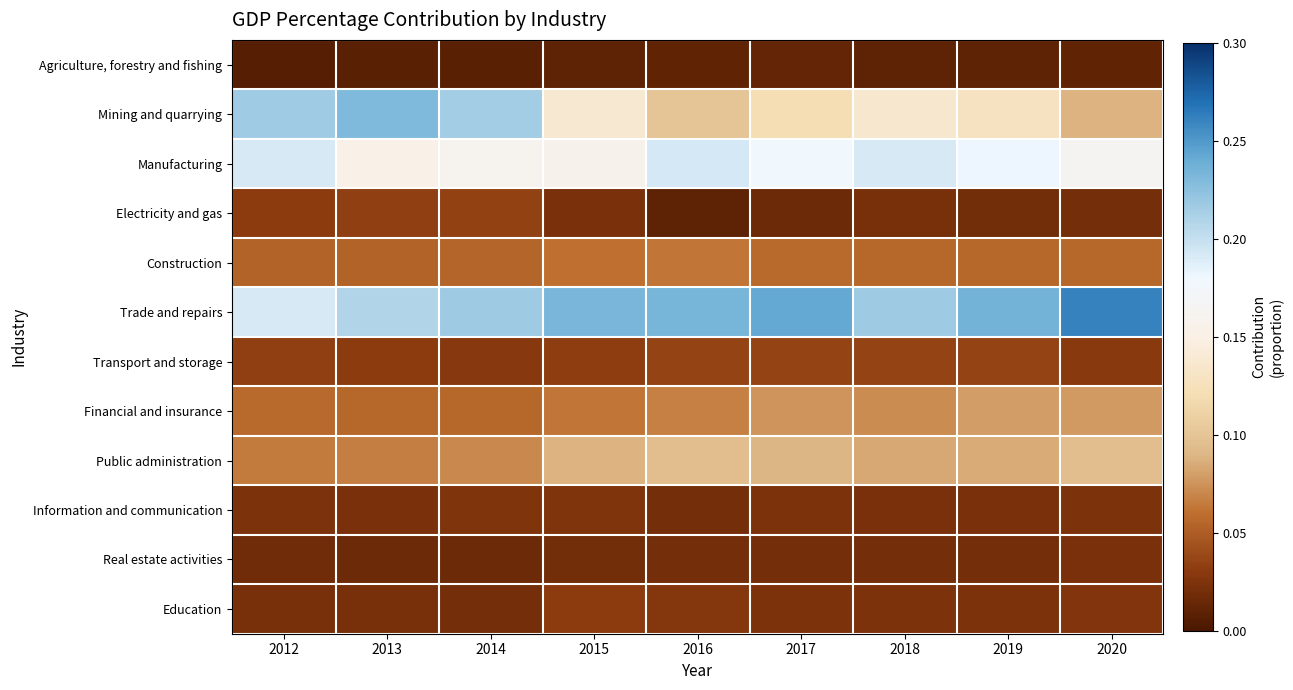

Reading left to right, what are all the values shown in this chart?

Agriculture, forestry and fishing: 2012=0.0	2013=0.0	2014=0.0	2015=0.0	2016=0.0	2017=0.0	2018=0.0	2019=0.0	2020=0.0
Mining and quarrying: 2012=0.2	2013=0.2	2014=0.2	2015=0.1	2016=0.1	2017=0.1	2018=0.1	2019=0.1	2020=0.1
Manufacturing: 2012=0.2	2013=0.2	2014=0.2	2015=0.2	2016=0.2	2017=0.2	2018=0.2	2019=0.2	2020=0.2
Electricity and gas: 2012=0.0	2013=0.0	2014=0.0	2015=0.0	2016=0.0	2017=0.0	2018=0.0	2019=0.0	2020=0.0
Construction: 2012=0.1	2013=0.1	2014=0.1	2015=0.1	2016=0.1	2017=0.1	2018=0.1	2019=0.1	2020=0.1
Trade and repairs: 2012=0.2	2013=0.2	2014=0.2	2015=0.2	2016=0.2	2017=0.2	2018=0.2	2019=0.2	2020=0.3
Transport and storage: 2012=0.0	2013=0.0	2014=0.0	2015=0.0	2016=0.0	2017=0.0	2018=0.0	2019=0.0	2020=0.0
Financial and insurance: 2012=0.1	2013=0.1	2014=0.1	2015=0.1	2016=0.1	2017=0.1	2018=0.1	2019=0.1	2020=0.1
Public administration: 2012=0.1	2013=0.1	2014=0.1	2015=0.1	2016=0.1	2017=0.1	2018=0.1	2019=0.1	2020=0.1
Information and communication: 2012=0.0	2013=0.0	2014=0.0	2015=0.0	2016=0.0	2017=0.0	2018=0.0	2019=0.0	2020=0.0
Real estate activities: 2012=0.0	2013=0.0	2014=0.0	2015=0.0	2016=0.0	2017=0.0	2018=0.0	2019=0.0	2020=0.0
Education: 2012=0.0	2013=0.0	2014=0.0	2015=0.0	2016=0.0	2017=0.0	2018=0.0	2019=0.0	2020=0.0